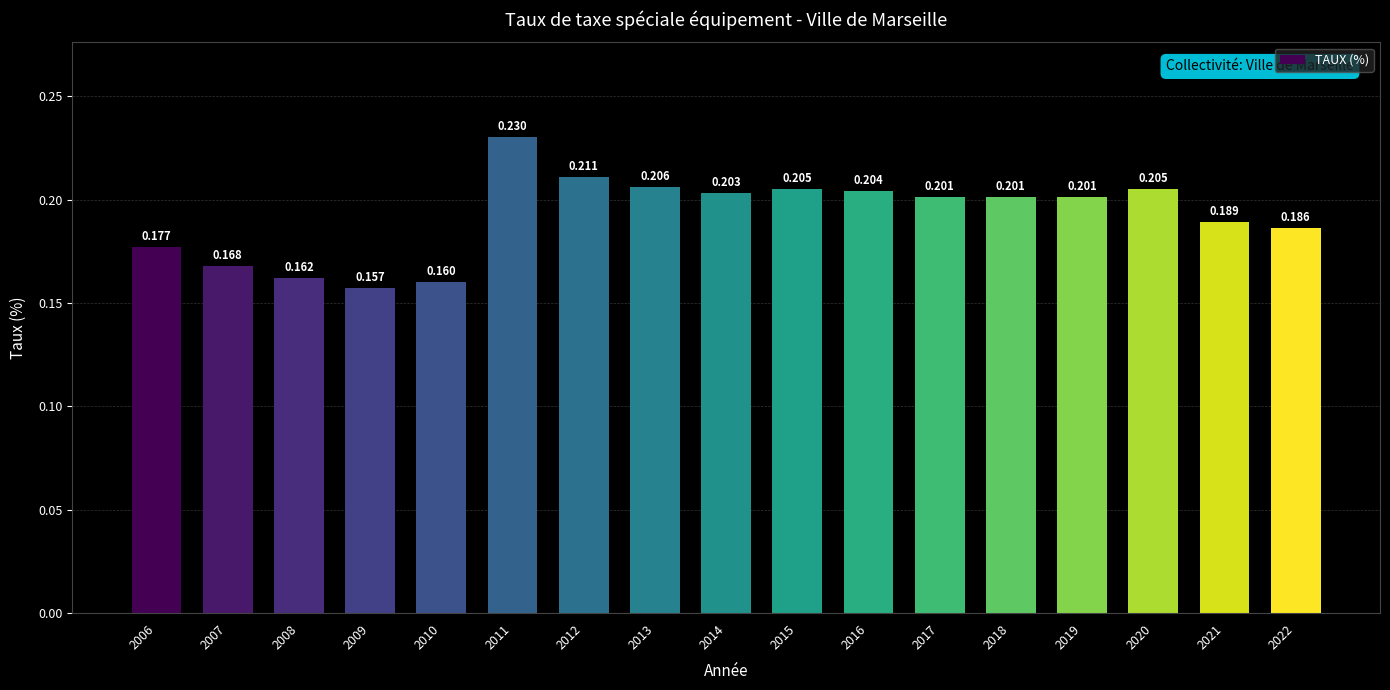

Count the number of categories in the chart.

17